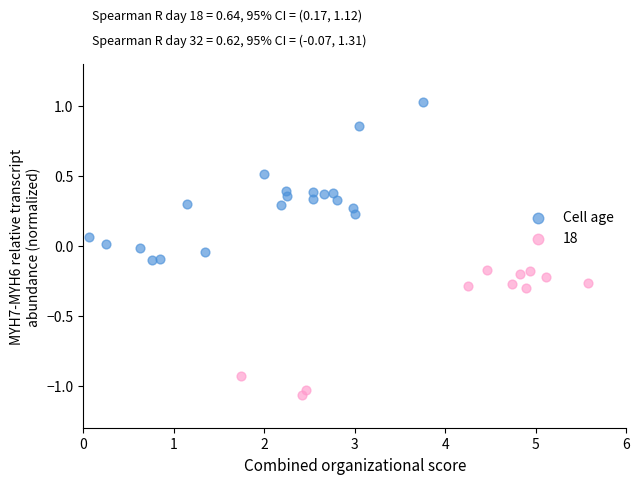

Which series contains the lowest Y value?

18